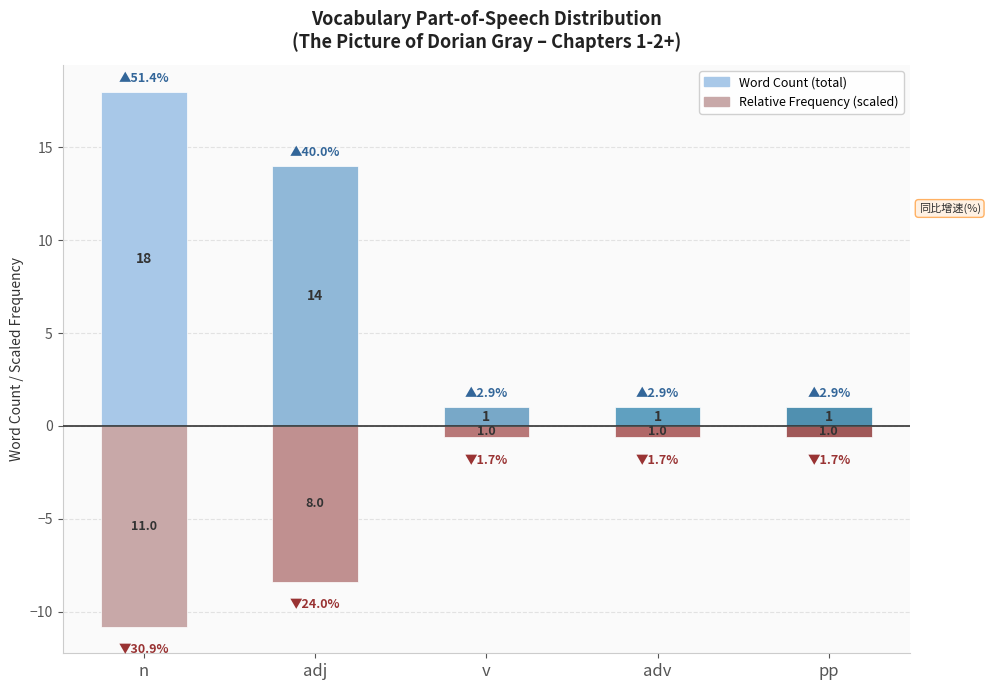

True or false: Word Count (total) has a value of 1.7 at pp.

False